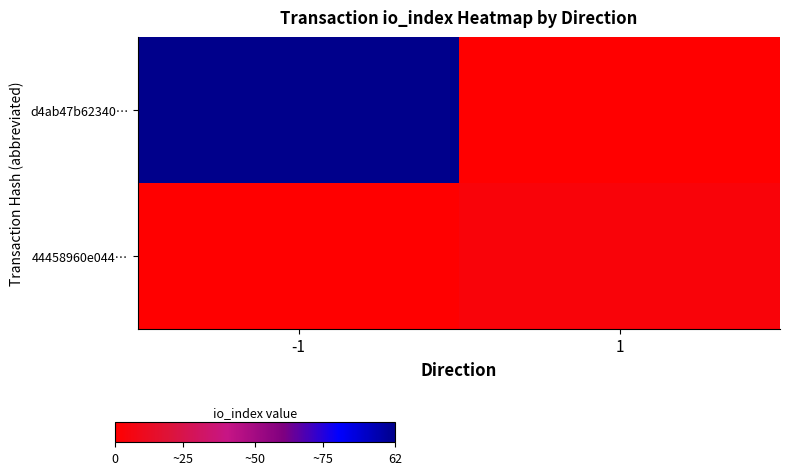

Which category has the highest value across all series?

-1